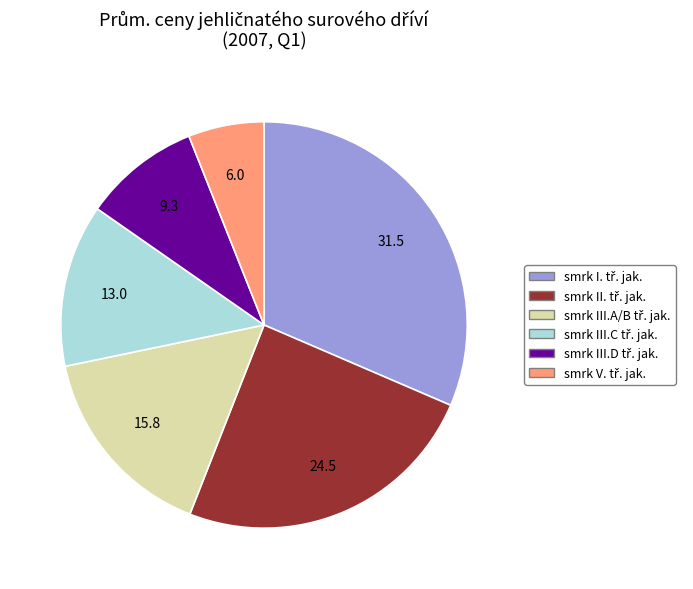

How many segments does this pie chart have?

6